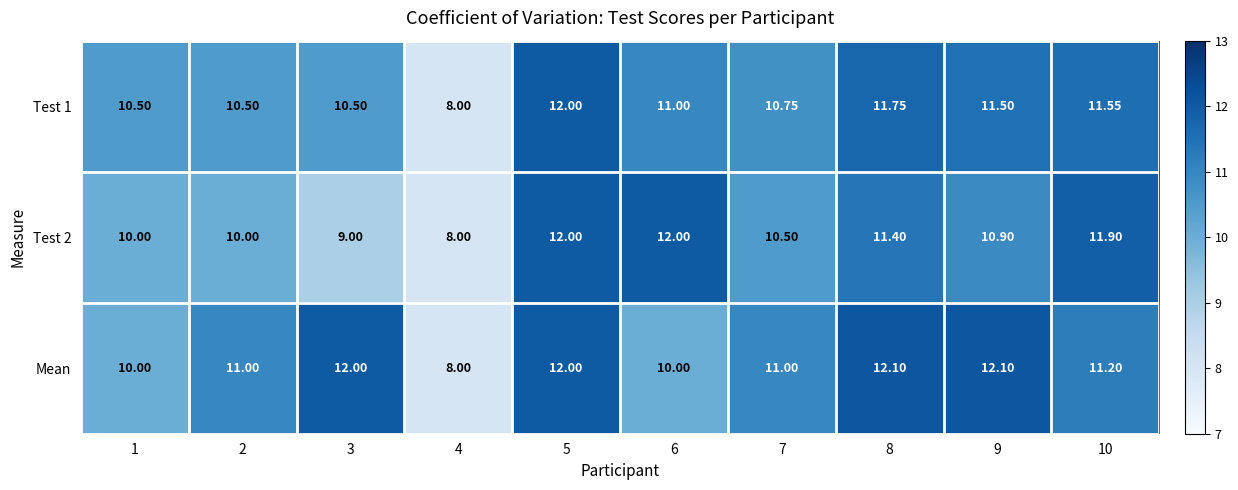

Which series has the widest spread of values?

Mean